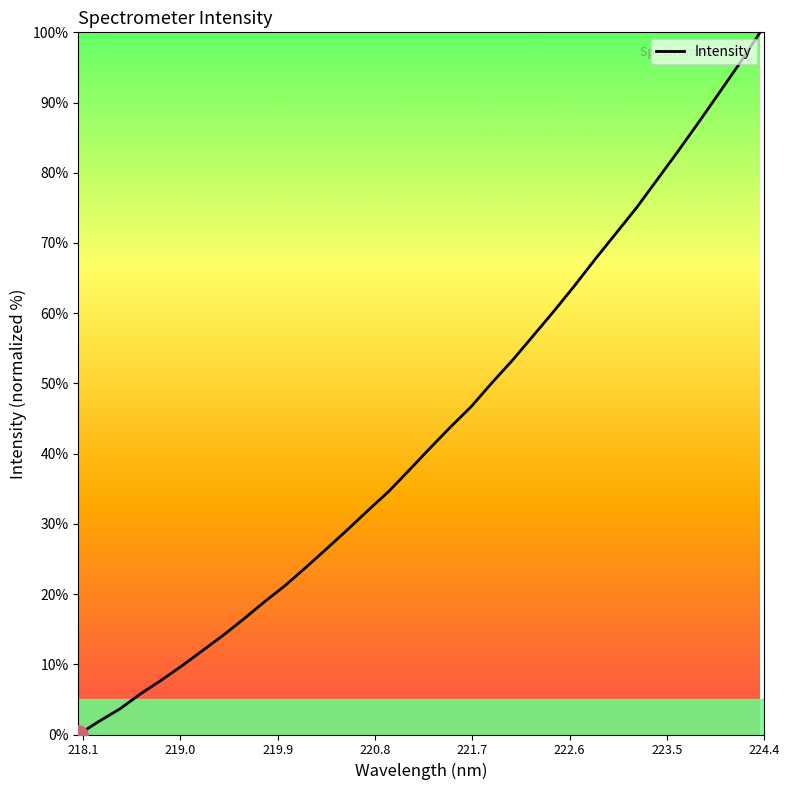

How many values are below 40?

17